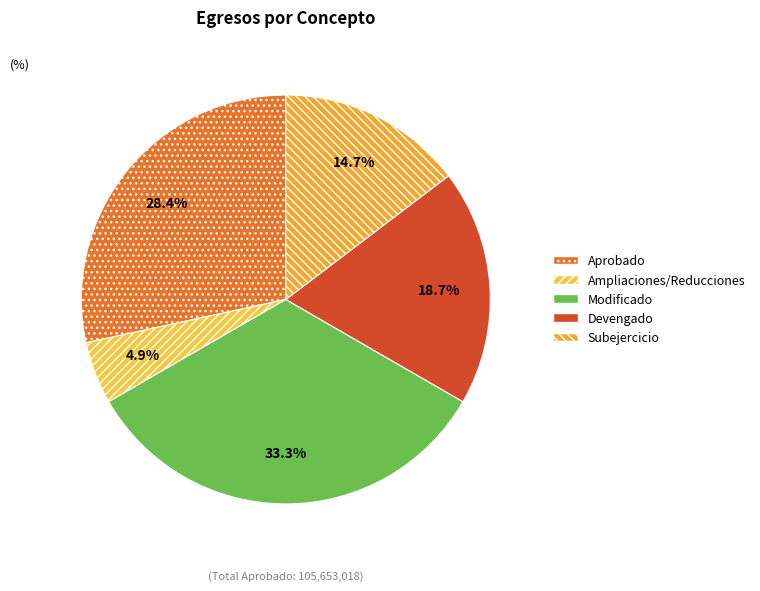

Rank the categories by value from lowest to highest.

Ampliaciones/Reducciones, Subejercicio, Devengado, Aprobado, Modificado